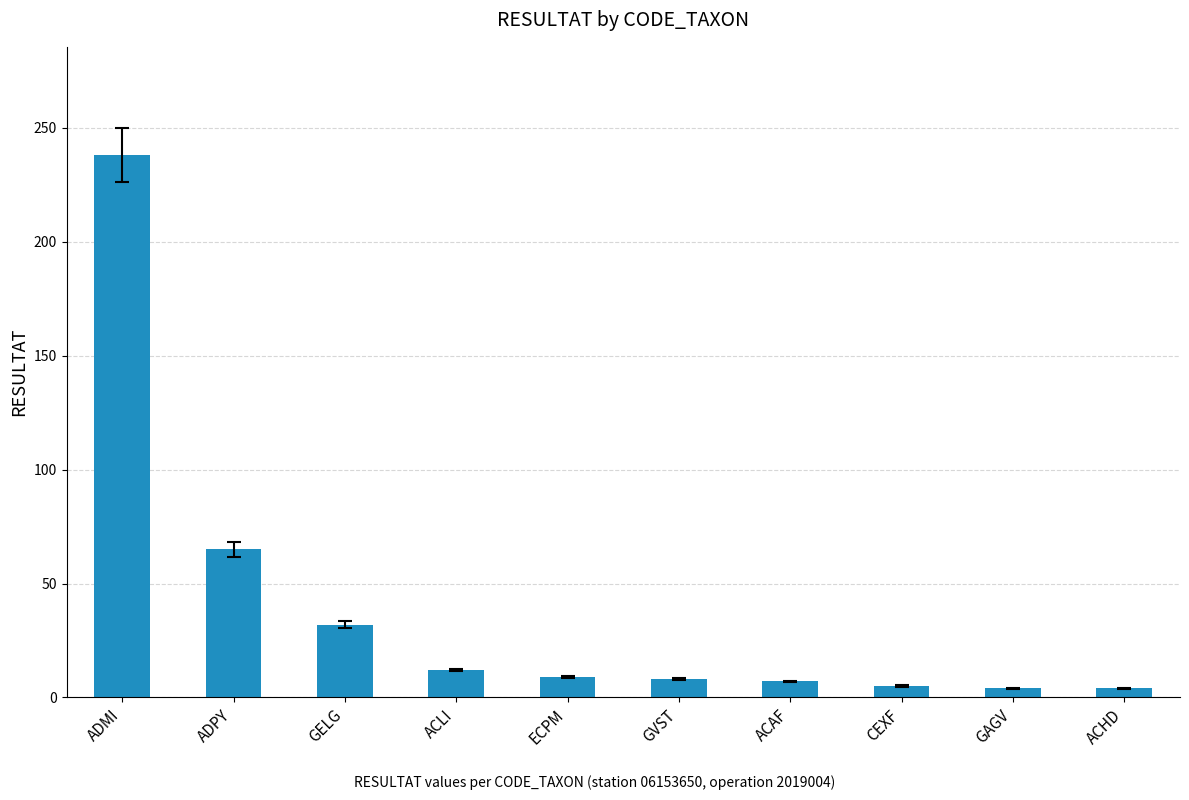

What is the difference between the second highest and second lowest values?

61